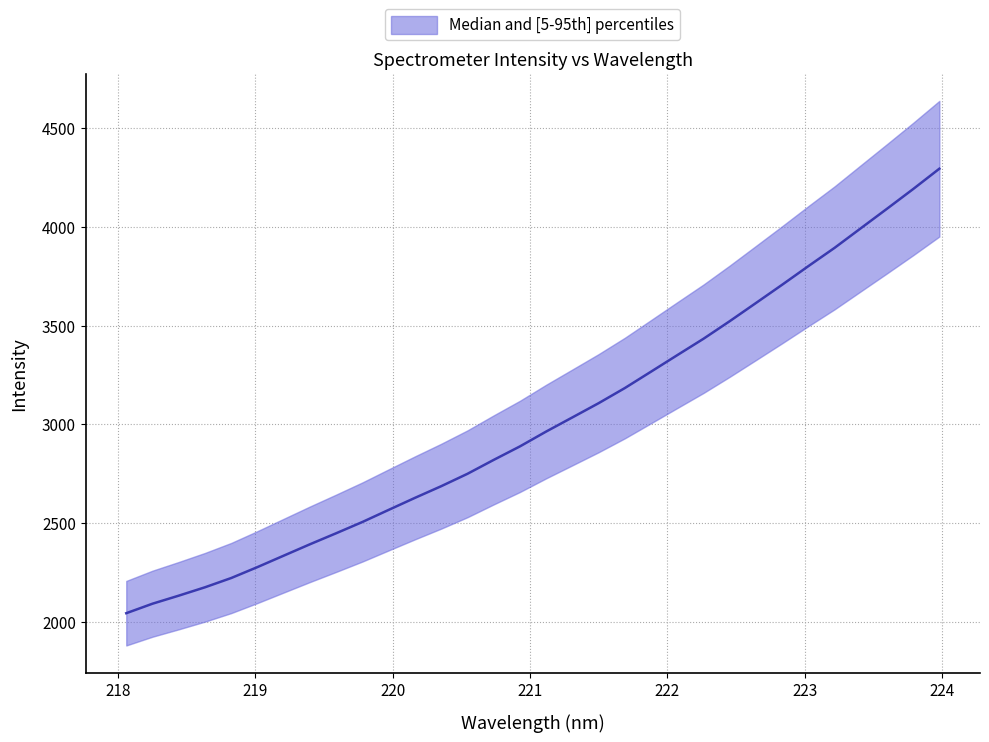

How many lines are shown in the chart?

1